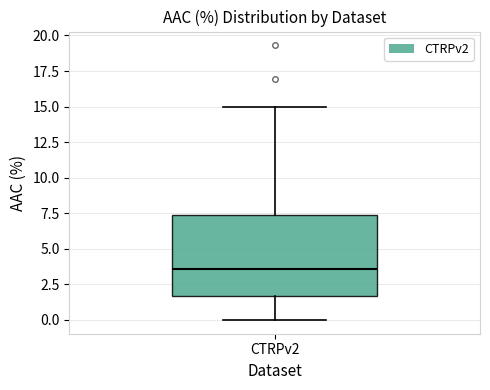

Read this box plot against the y-axis: the position of the median line, the range covered by the box, and the ends of both whiskers. The values are not printed on the chart, so give them approximately, as read against the axis.

median 3.5, box 1.5 to 7.5, whiskers 0.0 to 15.0